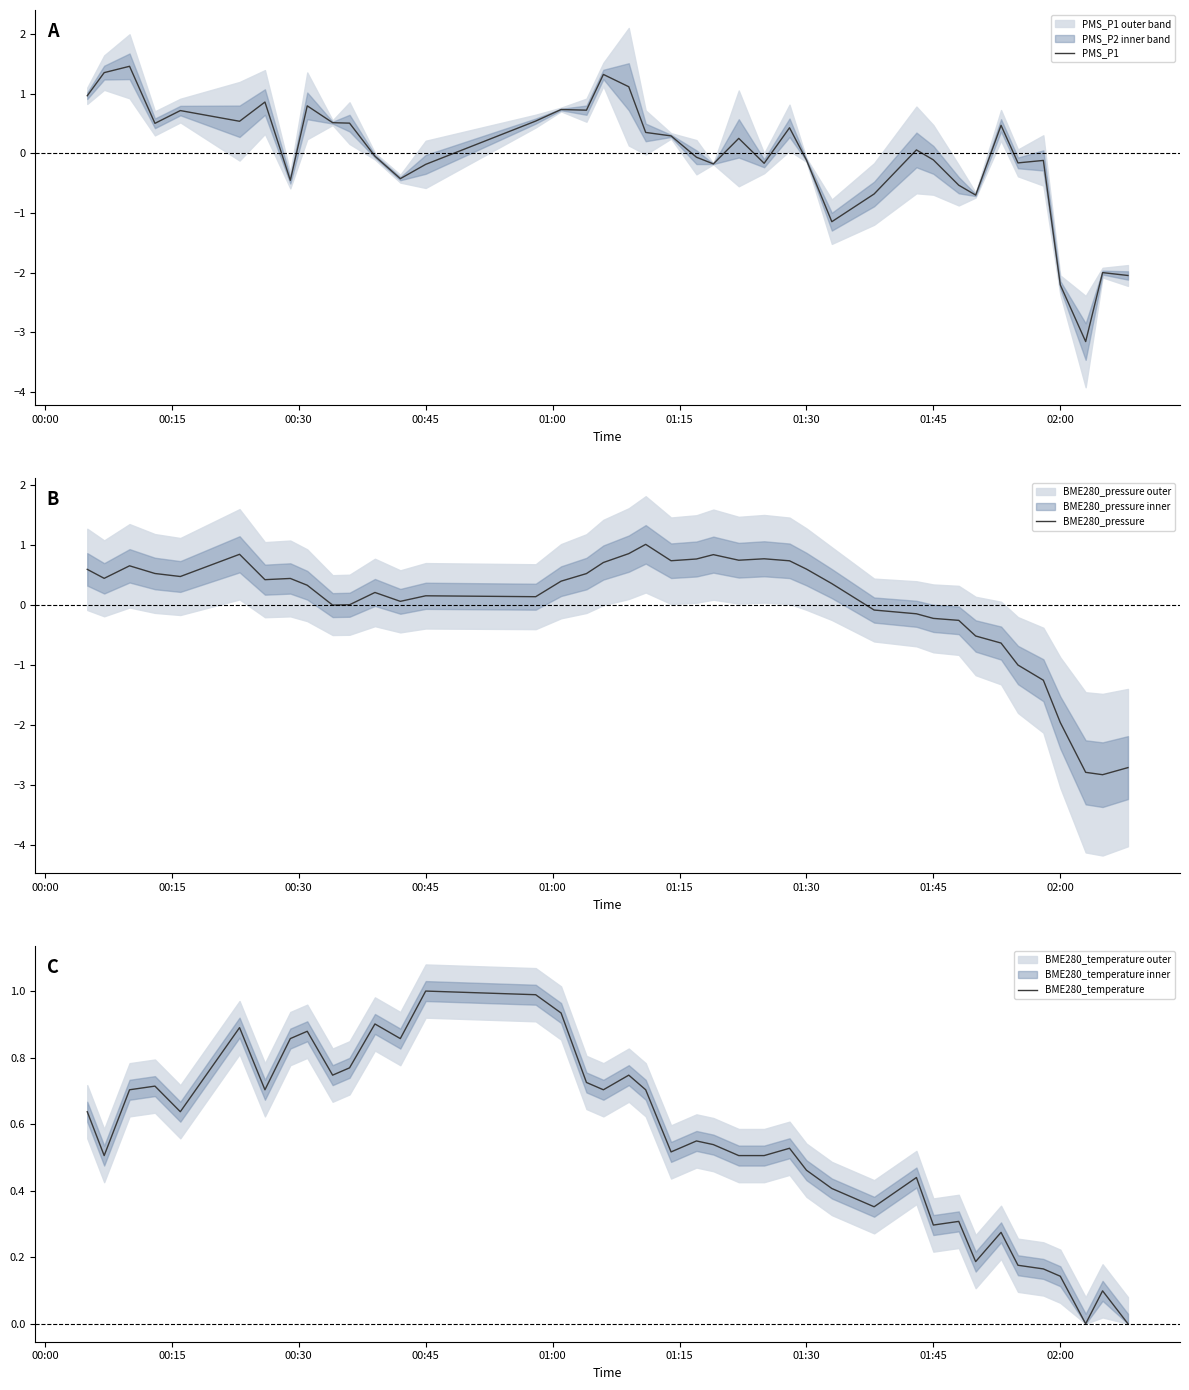

In BME280_temperature, how many points are lower than both neighbors (excluding endpoints)?

11